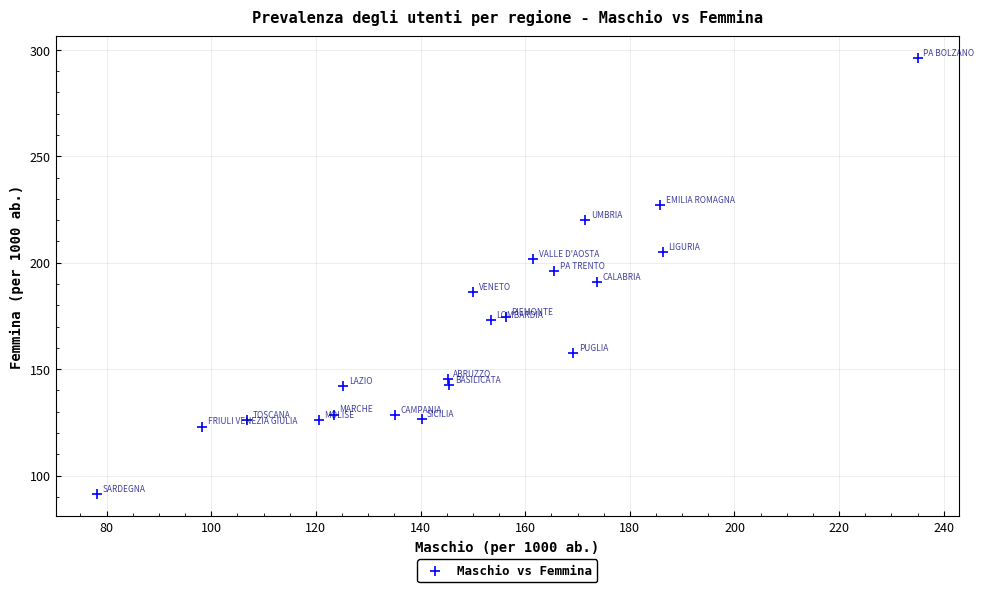

What is the range of Y values (max minus min)?

205.1